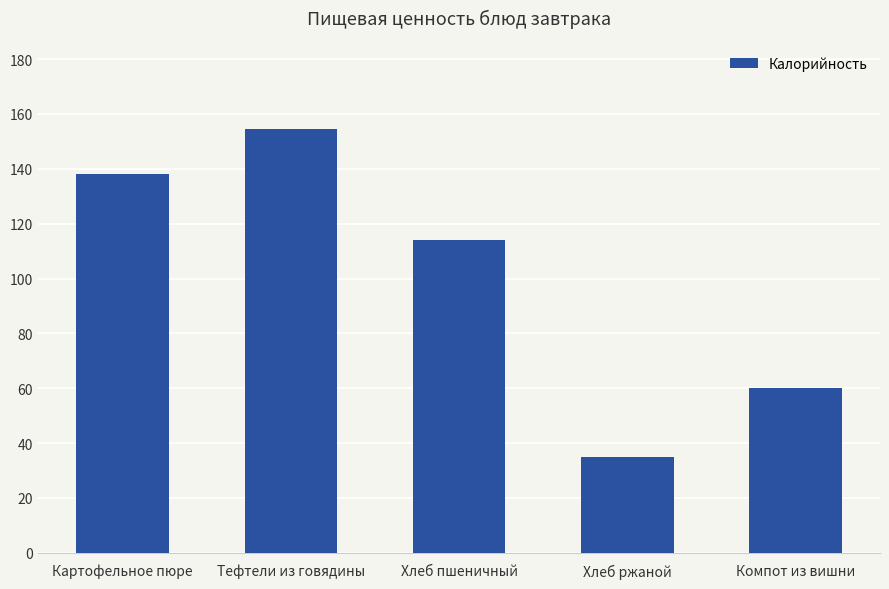

What is the change in value from Картофельное пюре to Хлеб пшеничный?

-24.1